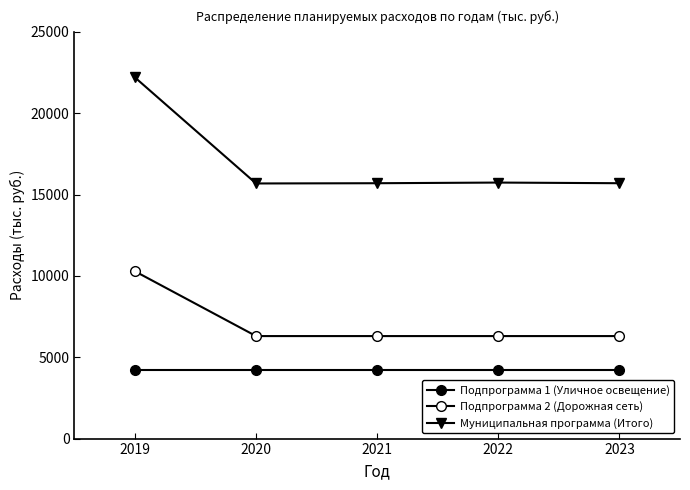

The Подпрограмма 1 (Уличное освещение) series shows 6562.7 at 2021. True or false?

False